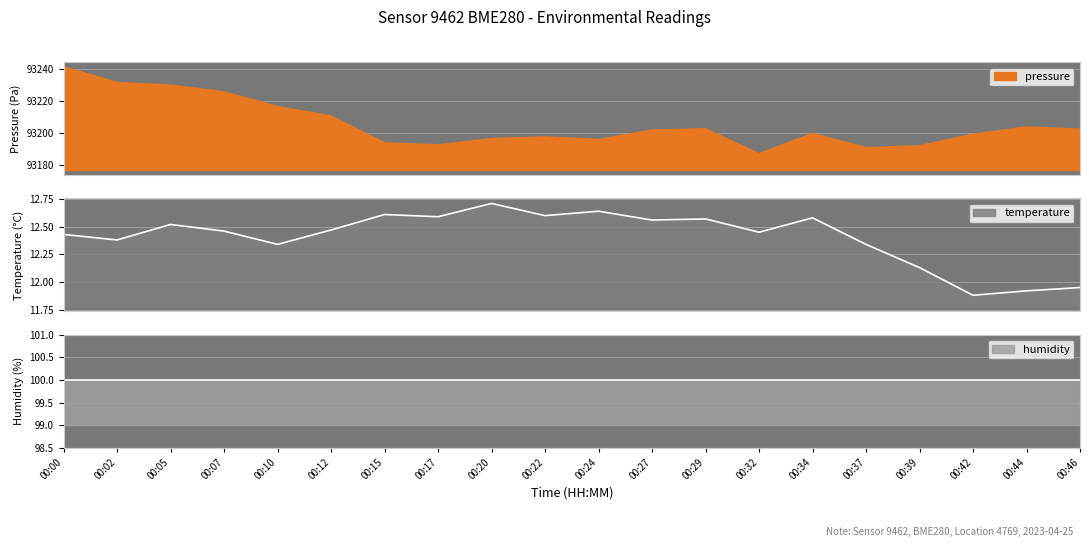

True or false: pressure and temperature intersect in this chart.

False